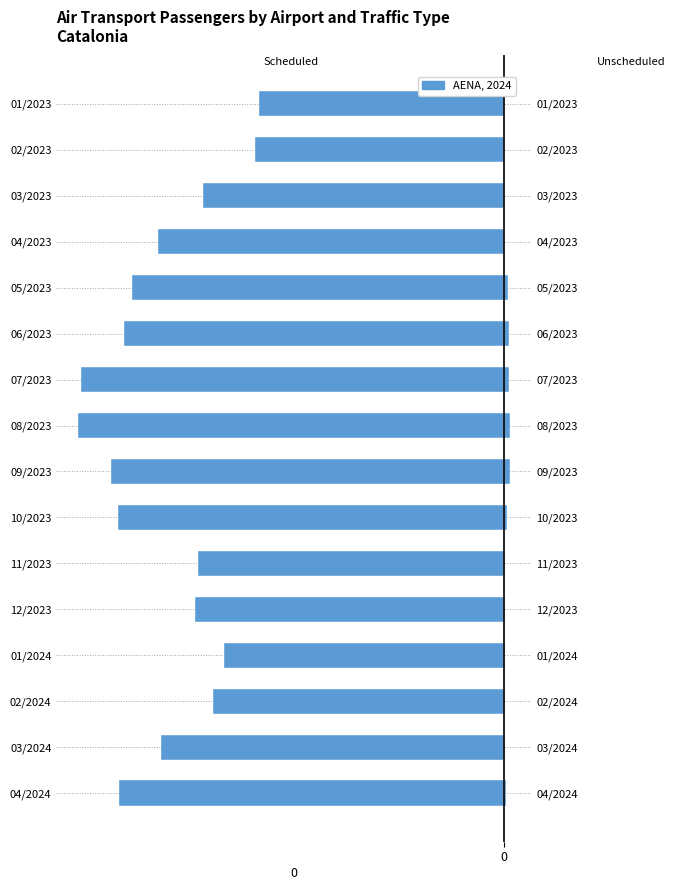

What is the maximum value shown in the chart?

75.1